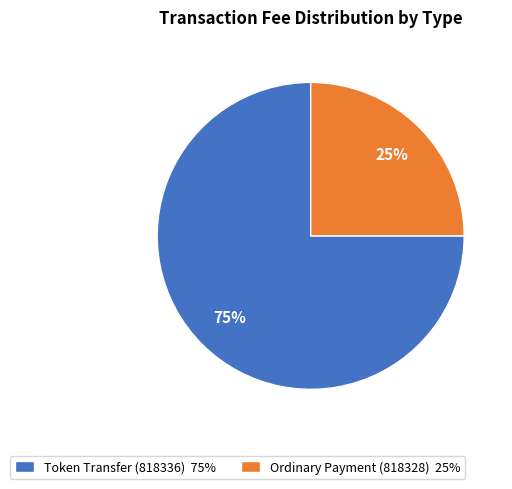

To the nearest percent, what is the combined percentage of Ordinary Payment (818328) and Token Transfer (818336)?

100%